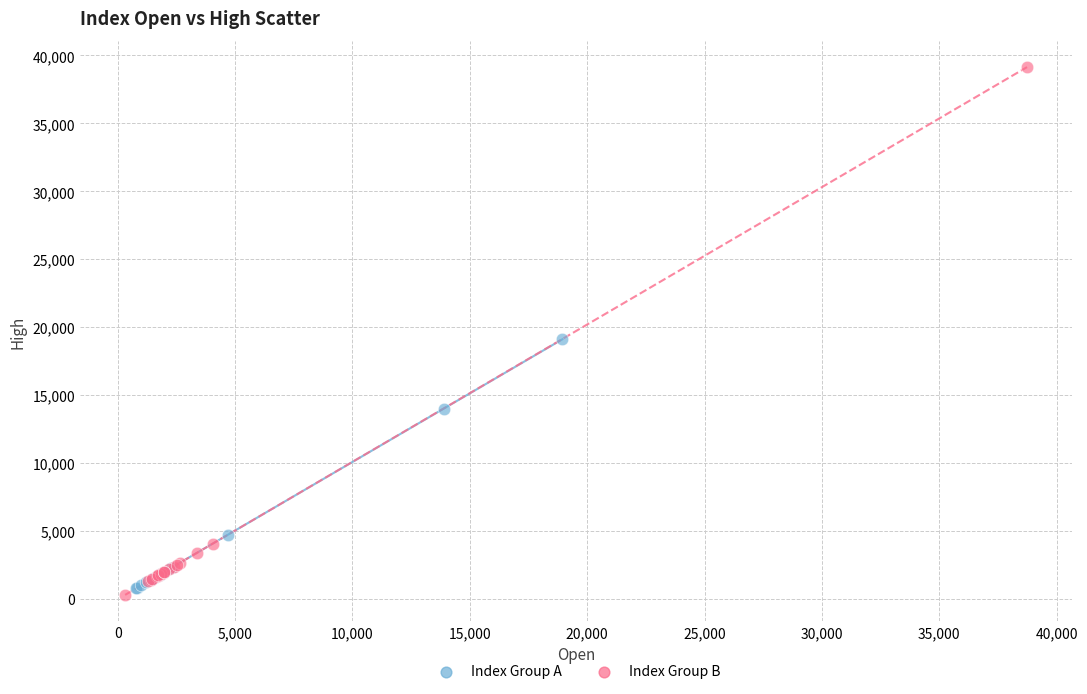

Which series has the widest spread of Y values?

Index Group B